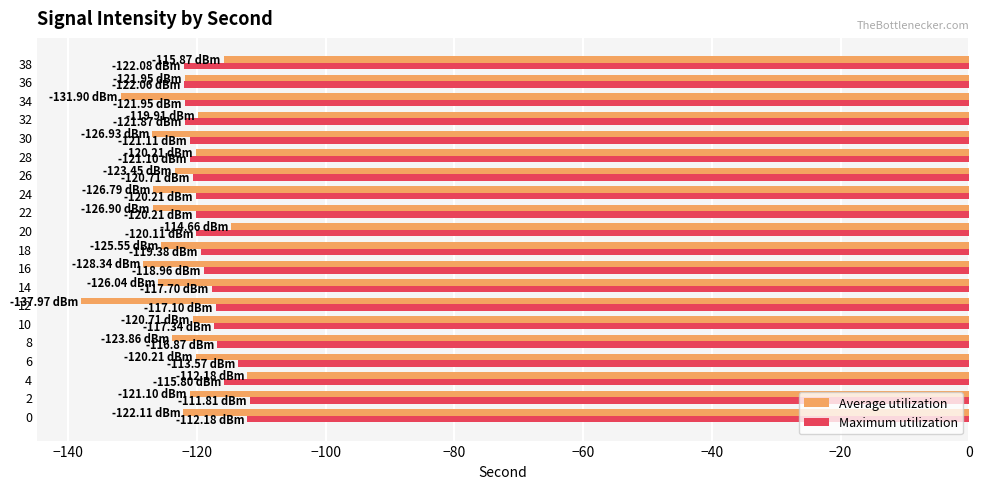

At which label does Average utilization reach its peak?

4